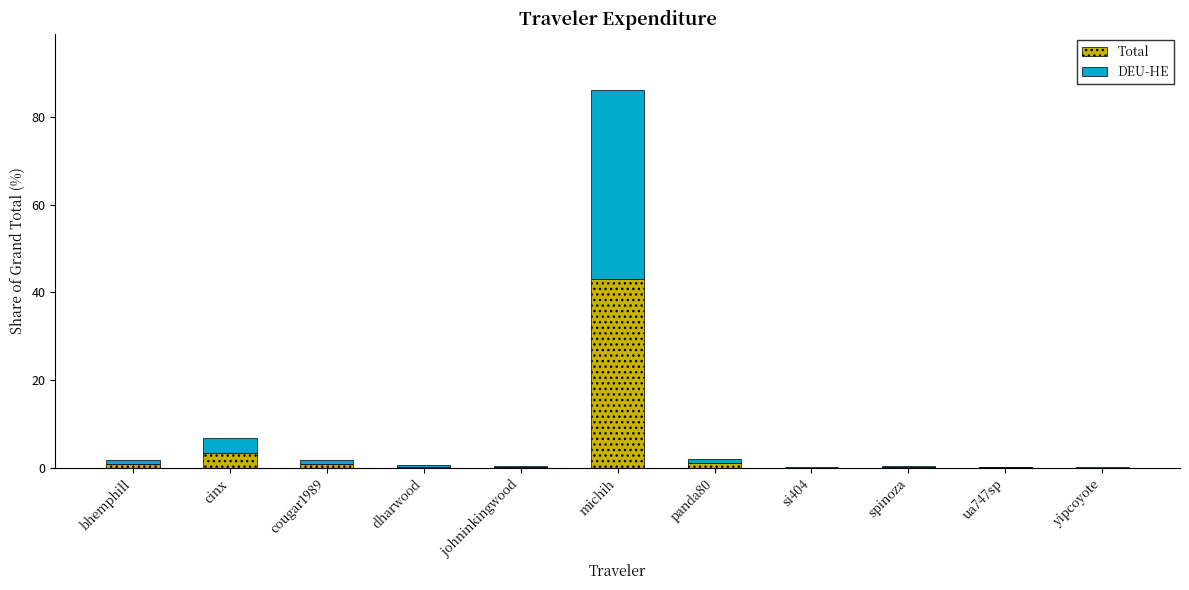

Is it true that Total equals 43.0 at michih?

True